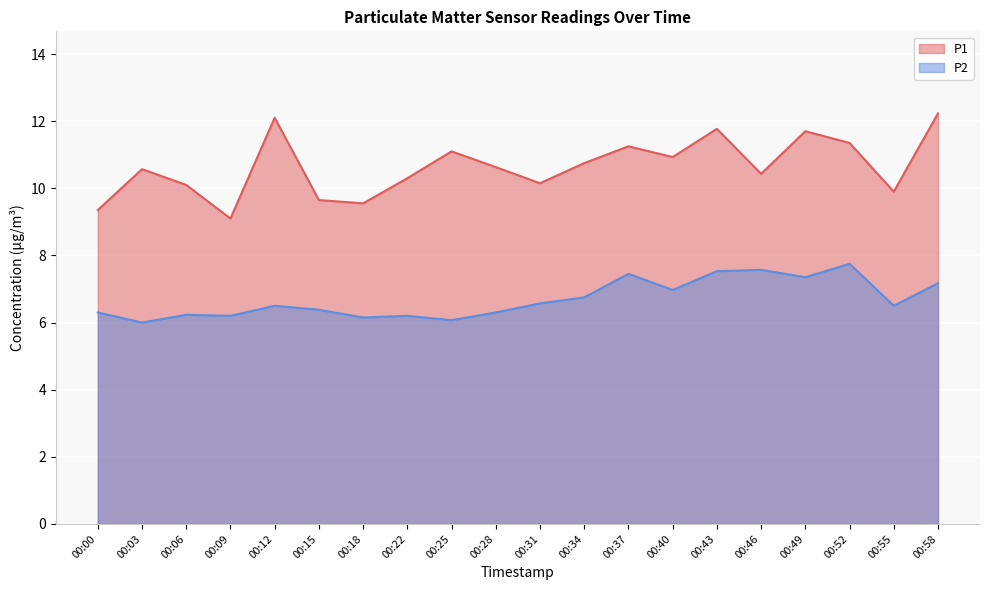

What is the value of the P1 point at the 1st from the left?

9.3